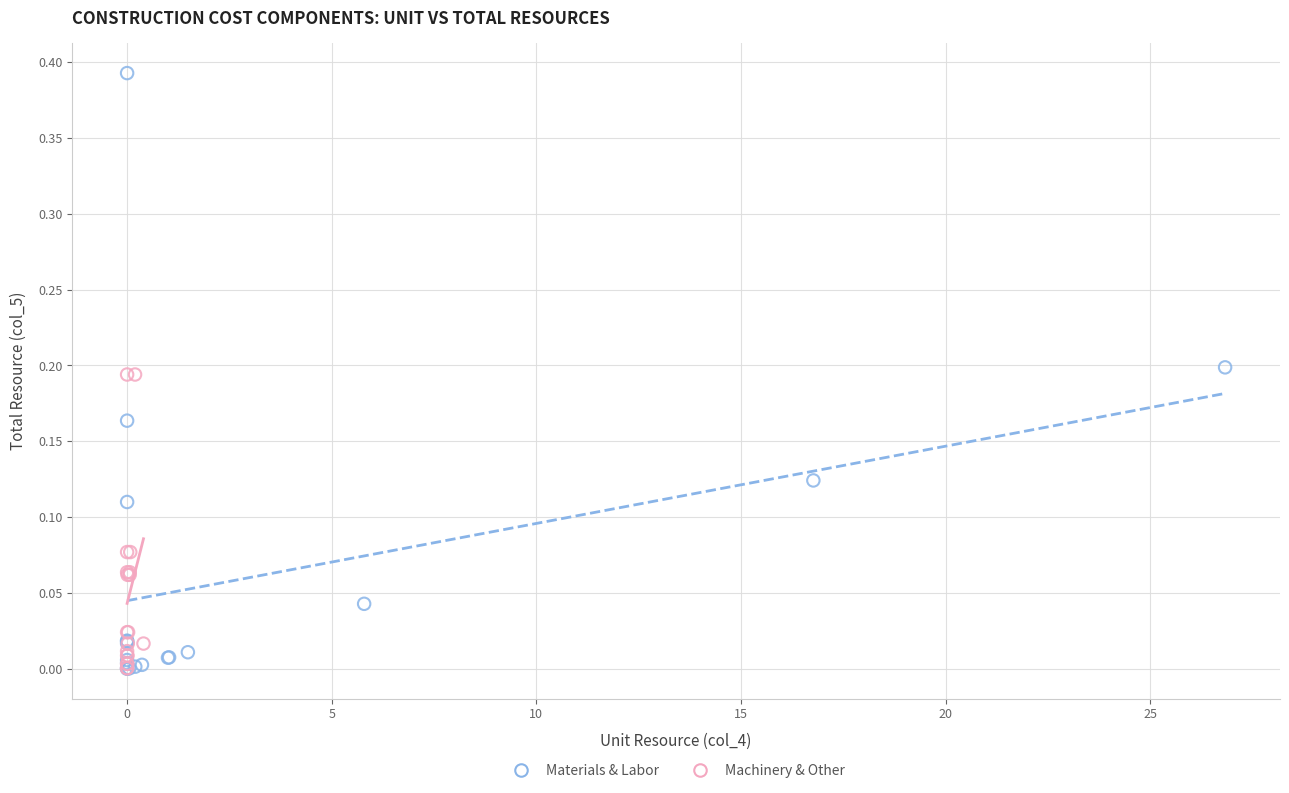

Which series has the largest Y range (max minus min)?

Materials & Labor